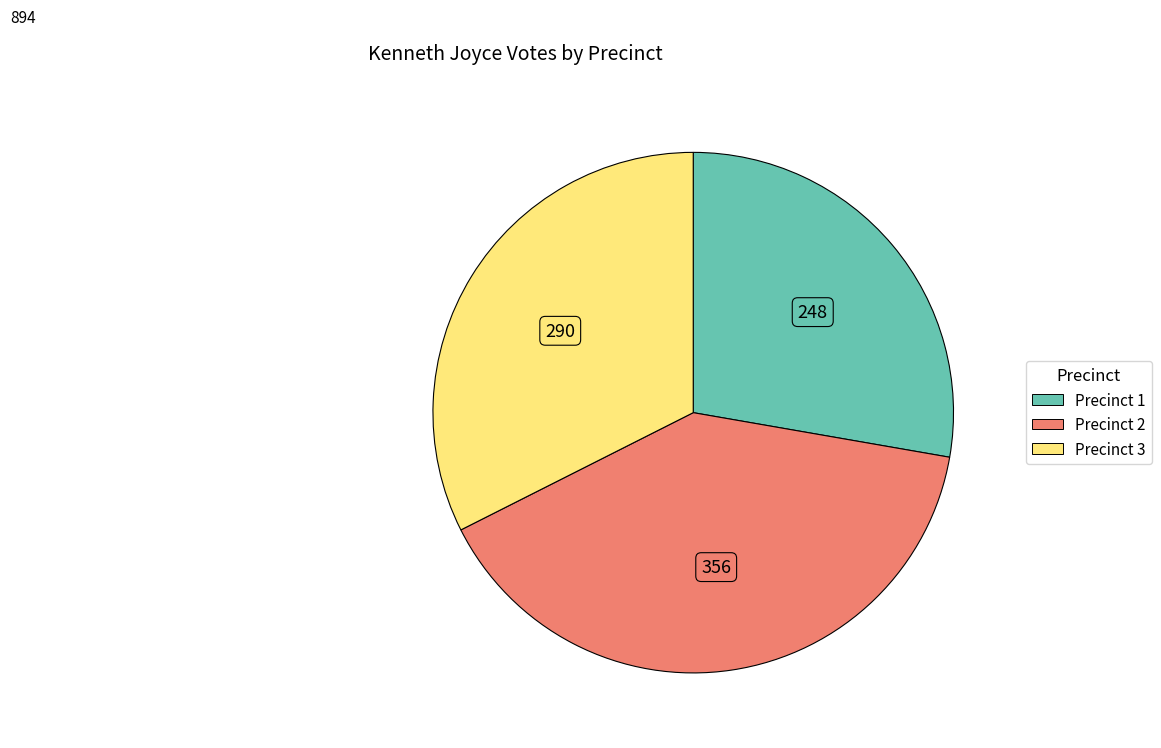

Does any single category account for the majority?

No